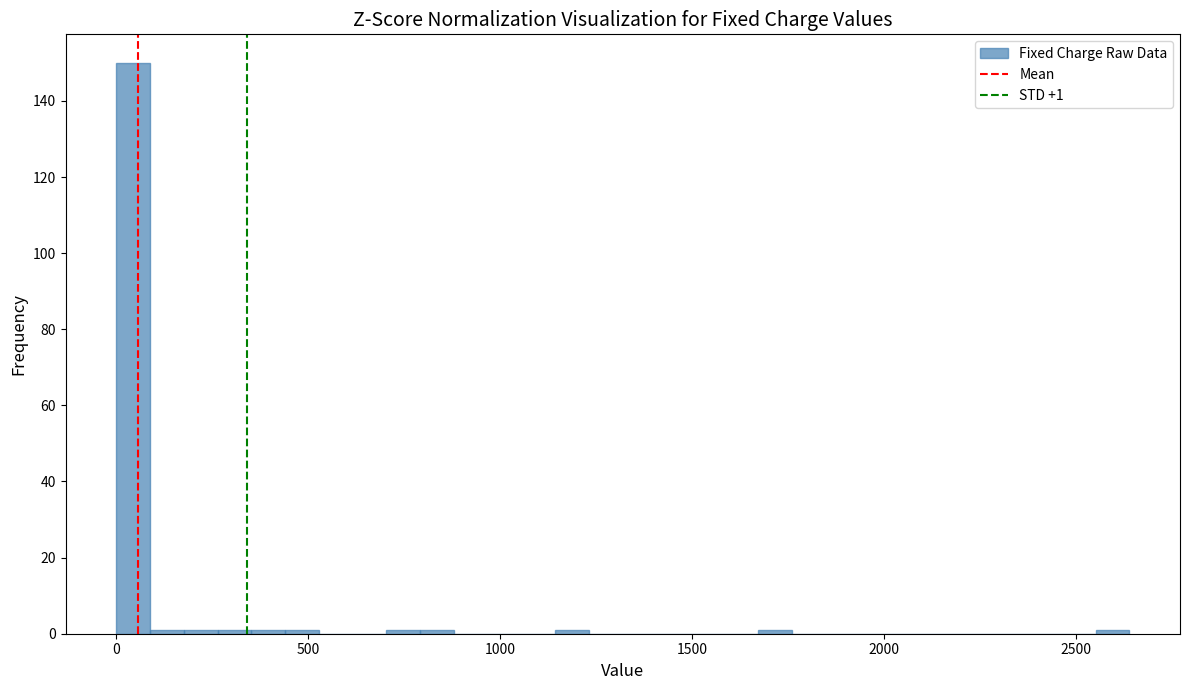

Around what value on the x-axis is the tallest bar? Give the approximate position of its centre, as read against the axis.

50